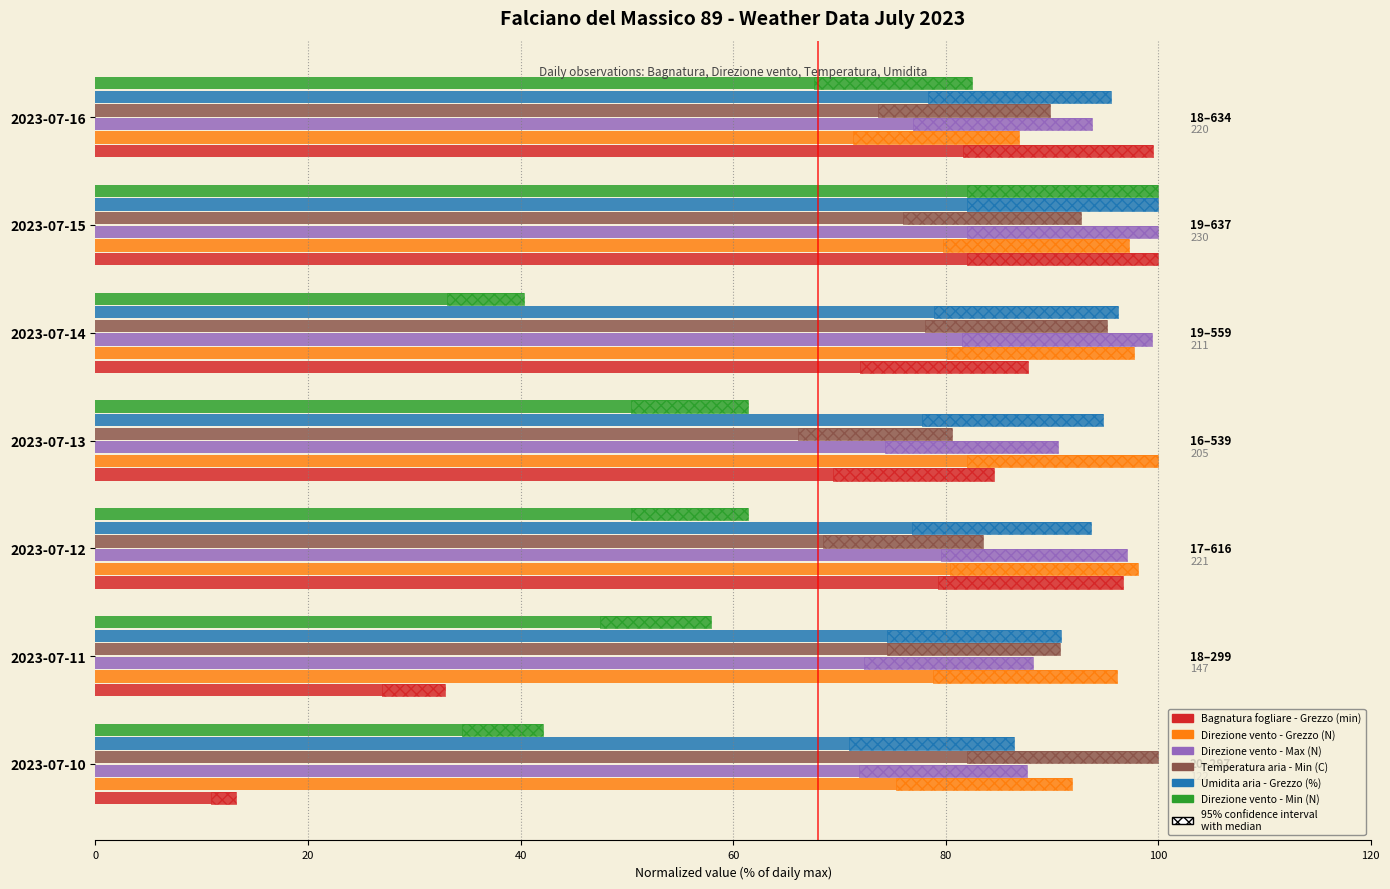

List the series in order of their peak value, highest first.

Bagnatura fogliare - Grezzo (min), Direzione vento - Grezzo (N), Direzione vento - Max (N), Temperatura aria - Min (C), Umidita aria - Grezzo (%), Direzione vento - Min (N)